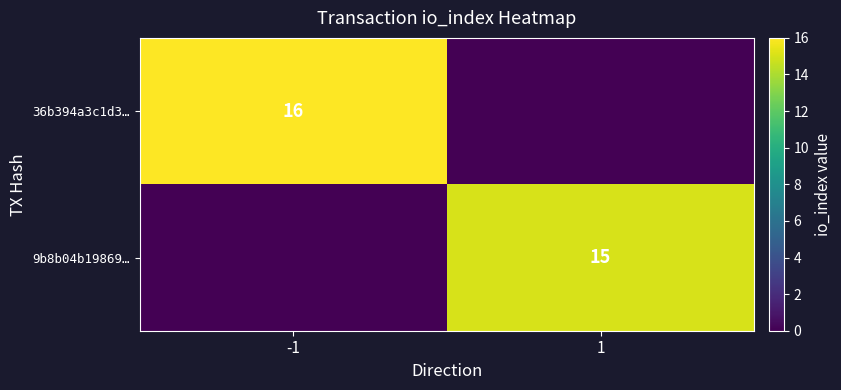

What is the total value across all series at 1?

15